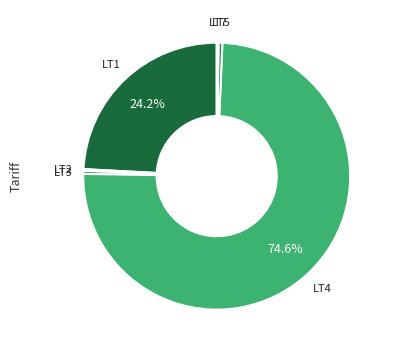

Which category has the biggest portion of the pie?

LT4